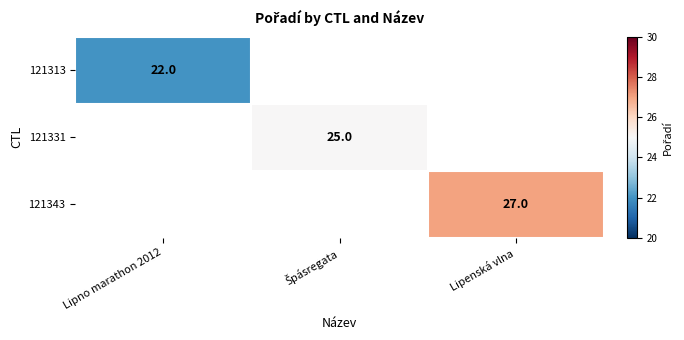

How many categories are shown in the chart?

3